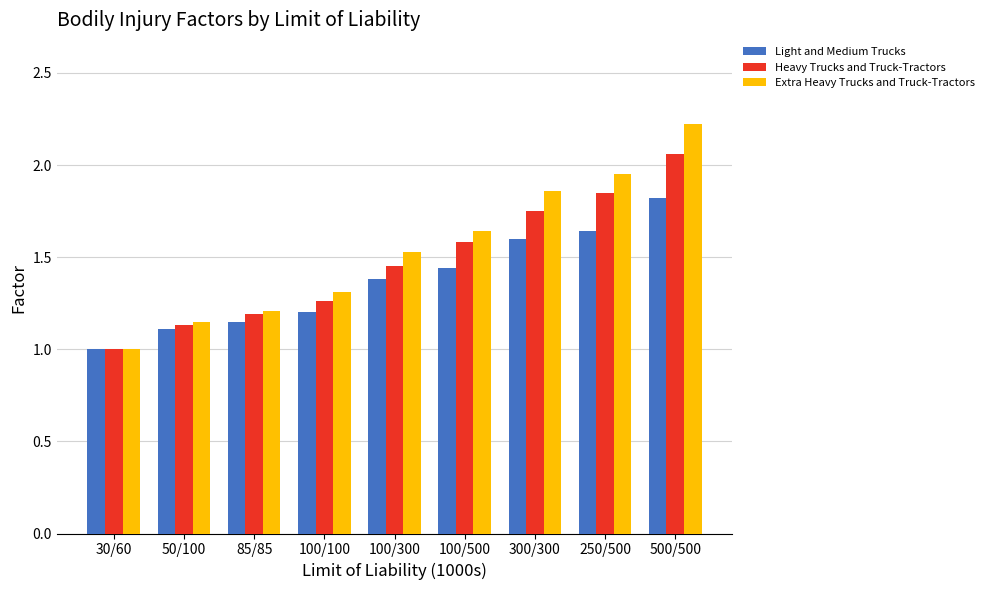

Which series has the largest total across all categories?

Extra Heavy Trucks and Truck-Tractors